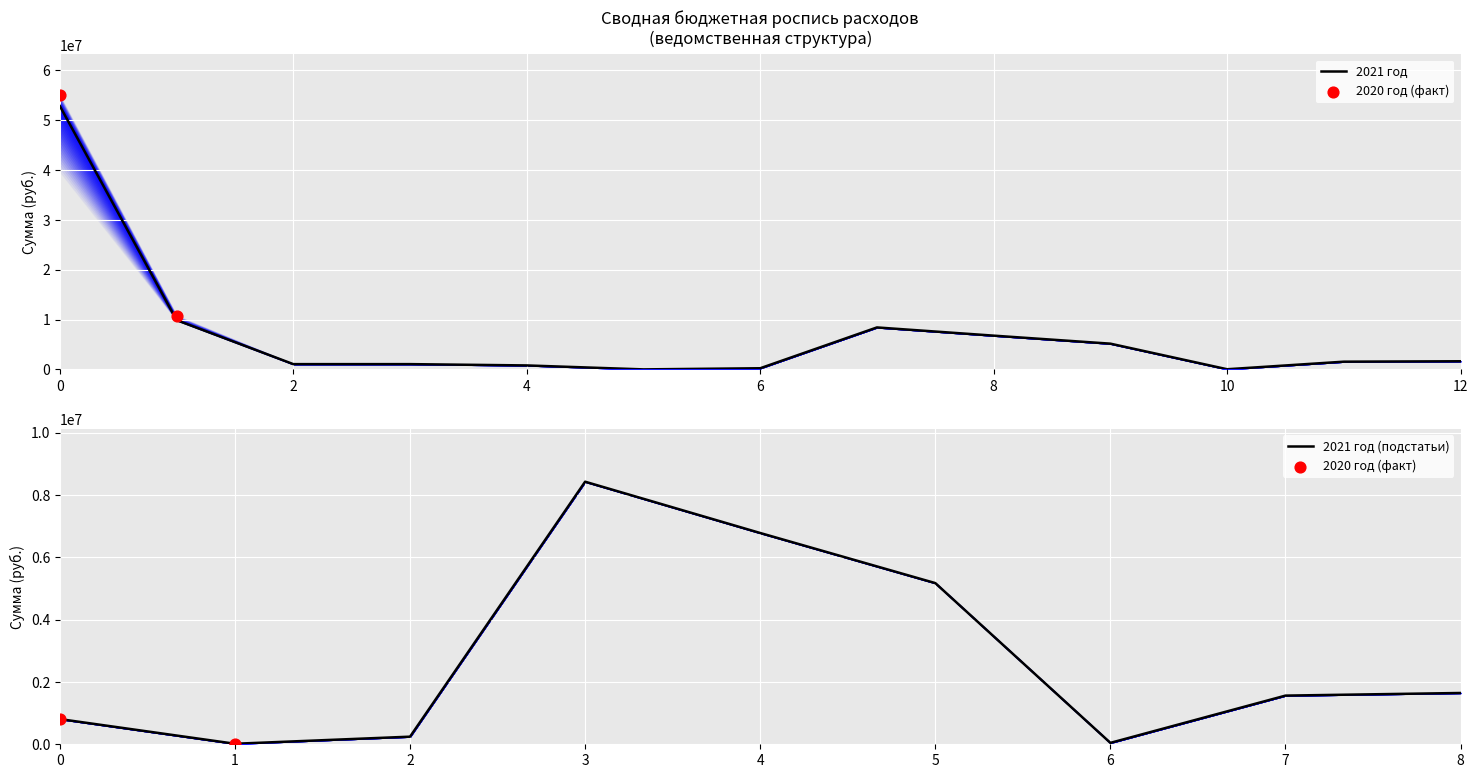

Which series reaches the maximum Y coordinate?

2020 год